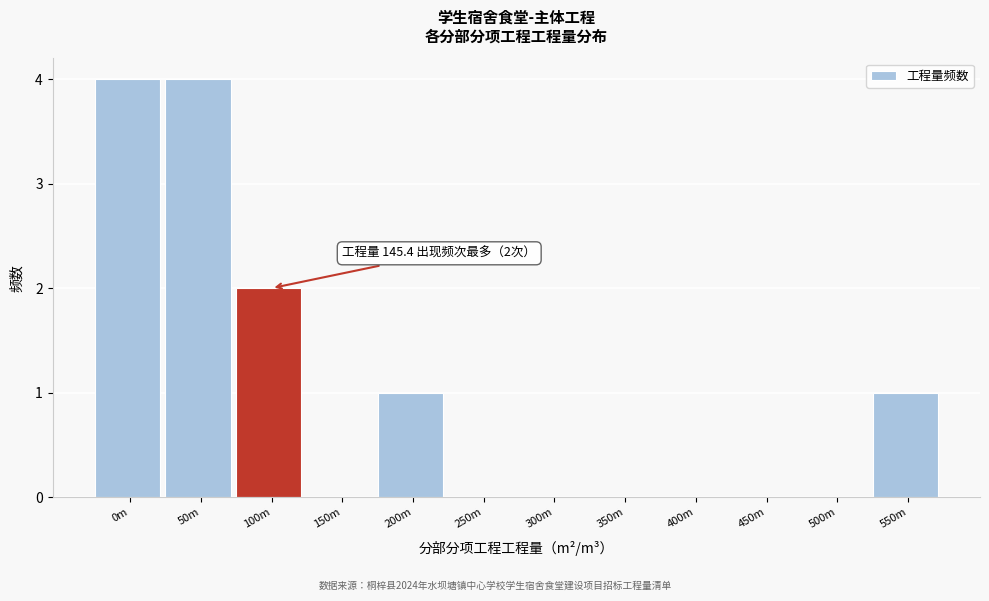

Reading right to left, list all the values displayed in this chart.

550m=1	500m=0	450m=0	400m=0	350m=0	300m=0	250m=0	200m=1	150m=0	100m=2	50m=4	0m=4